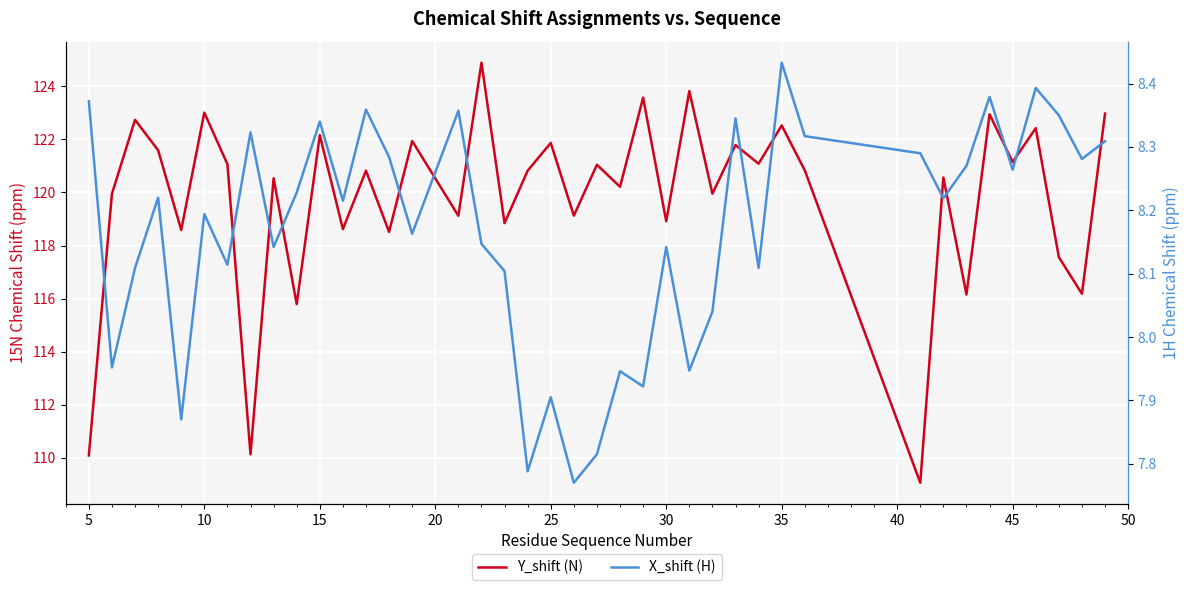

Which series has the largest total across all categories?

Y_shift (N)